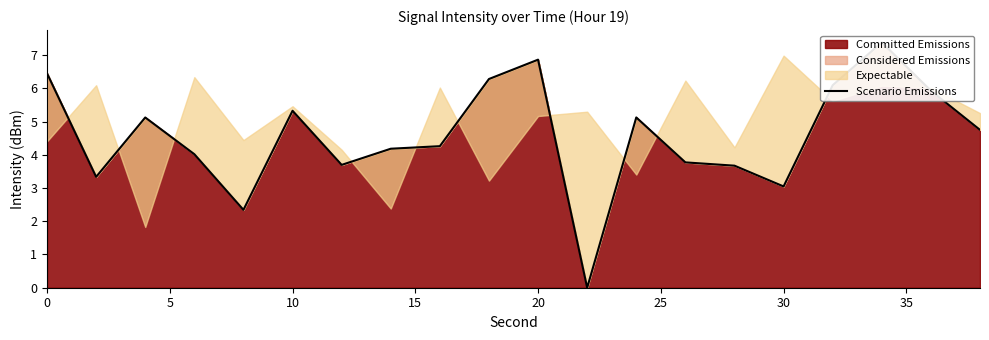

Reading right to left, list all the values displayed in this chart.

4.7	5.9	7.4	6.1	3.0	3.7	3.8	5.1	0.0	6.9	6.3	4.3	4.2	3.7	5.3	2.3	4.0	5.1	3.3	6.4